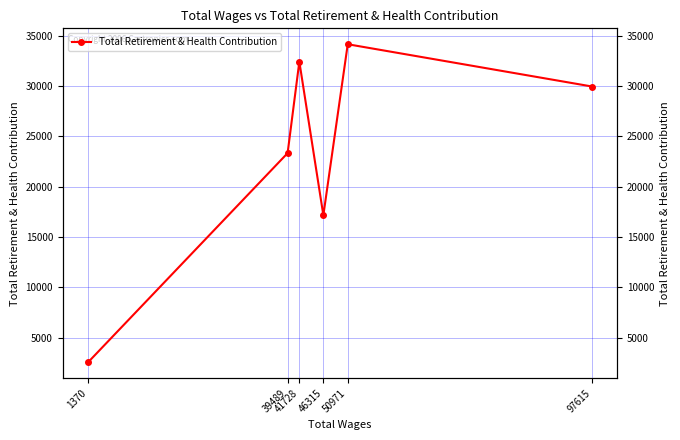

The value at 46315 is 10877. True or false?

False